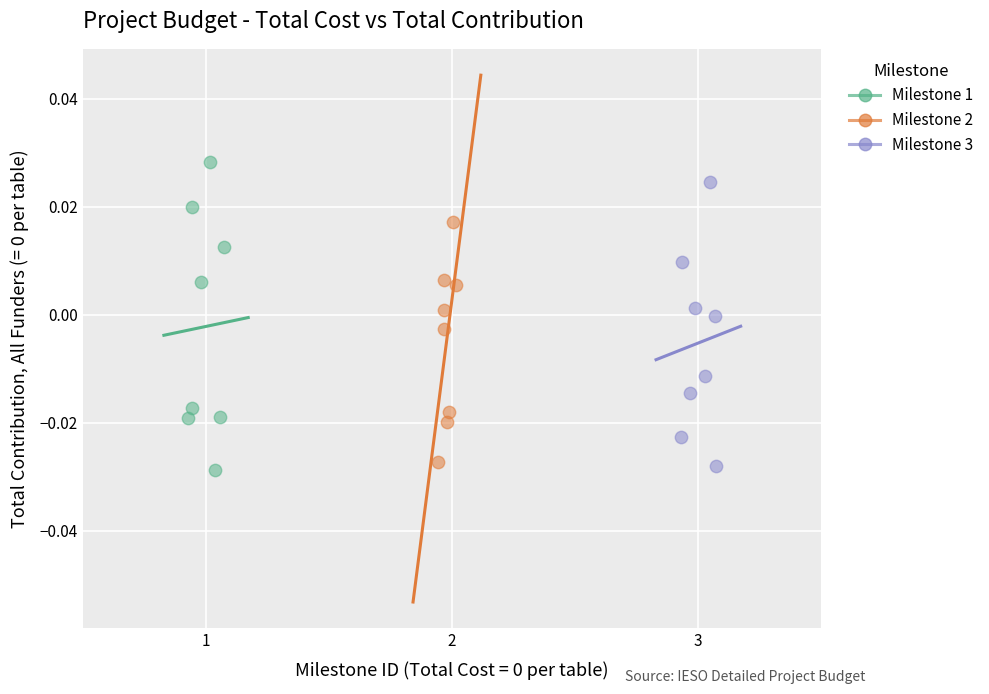

Which series contains the highest Y value?

Milestone 1